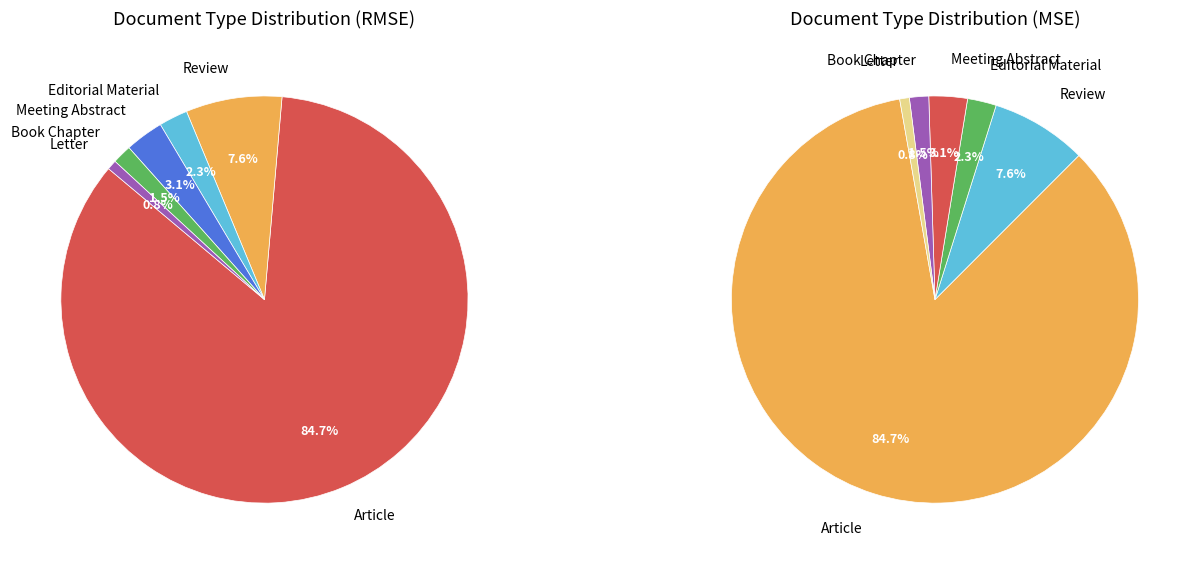

What is the change in value from Review to Meeting Abstract?

-6